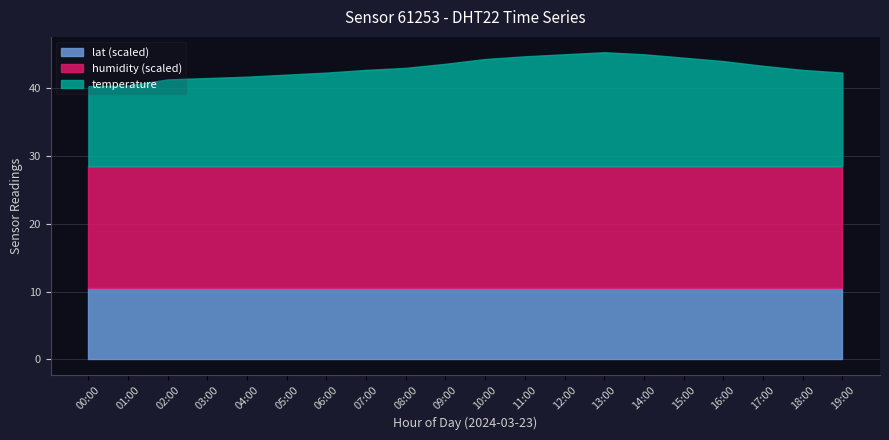

The temperature series shows 13.8 at 06:00. True or false?

True